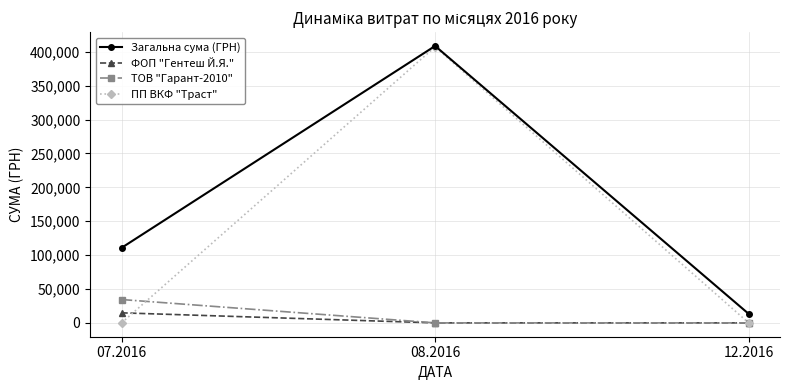

What position from the right is 07.2016?

3